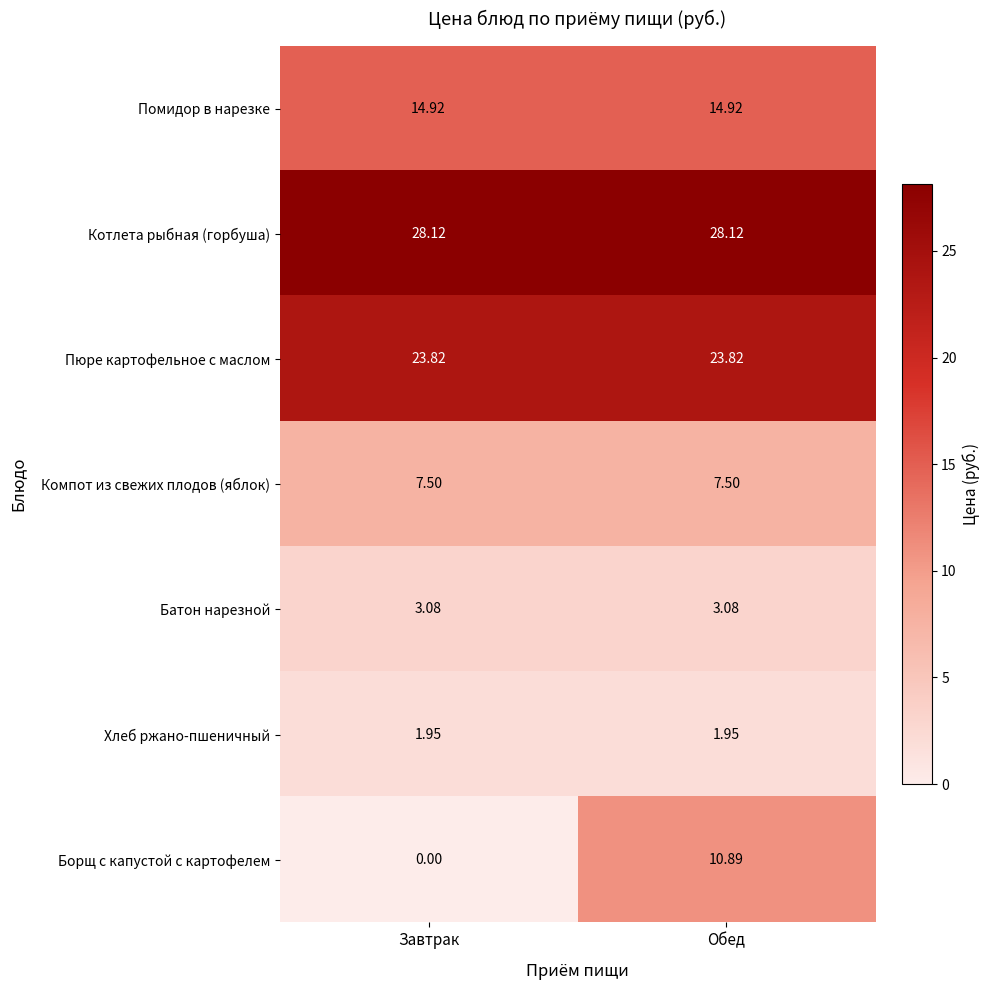

Where is Борщ с капустой с картофелем nearest to the value 5?

Завтрак